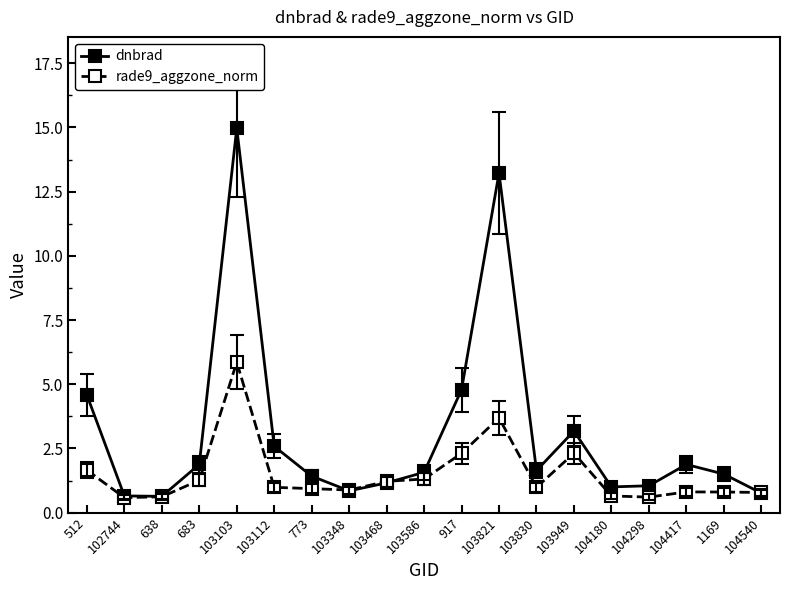

Between 917 and 103821, which series saw the biggest shift?

dnbrad